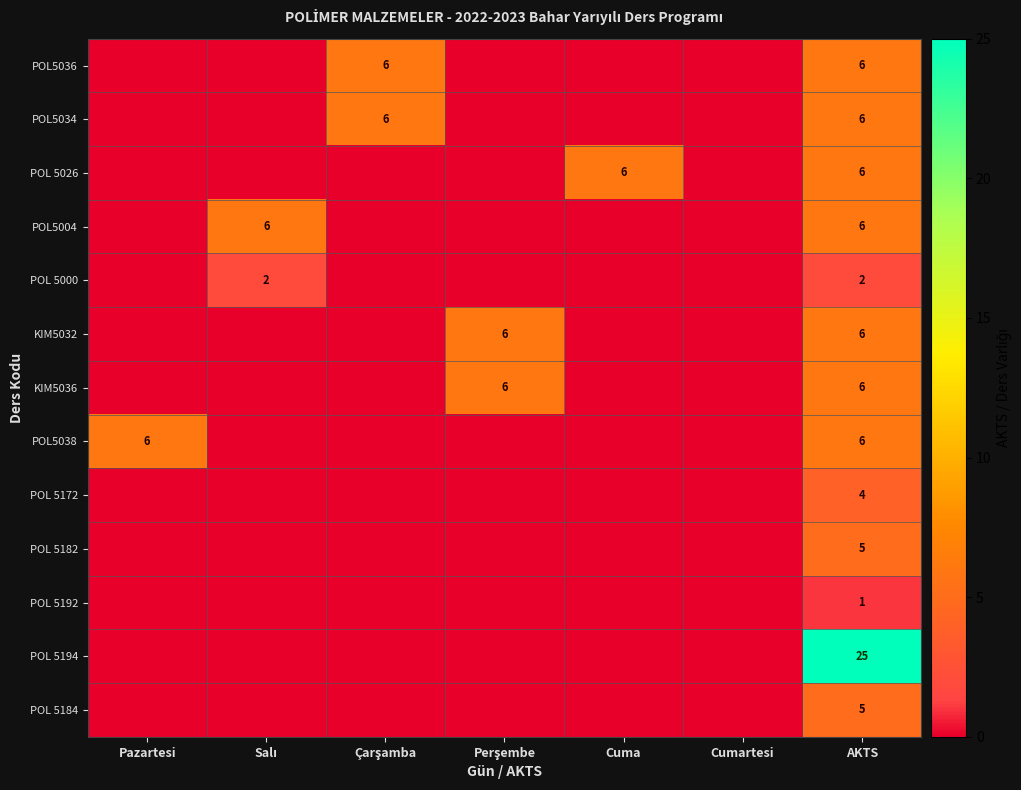

What is the total value across all series at Perşembe?

12